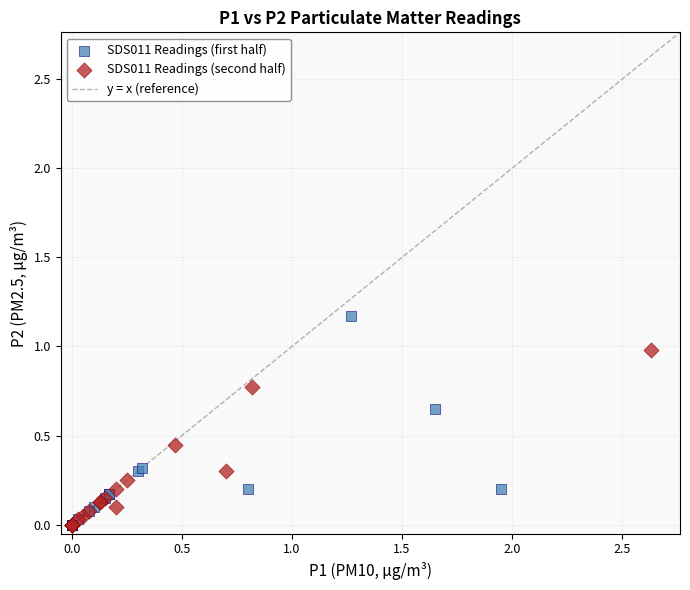

Which series has the widest spread of Y values?

SDS011 Readings (first half)